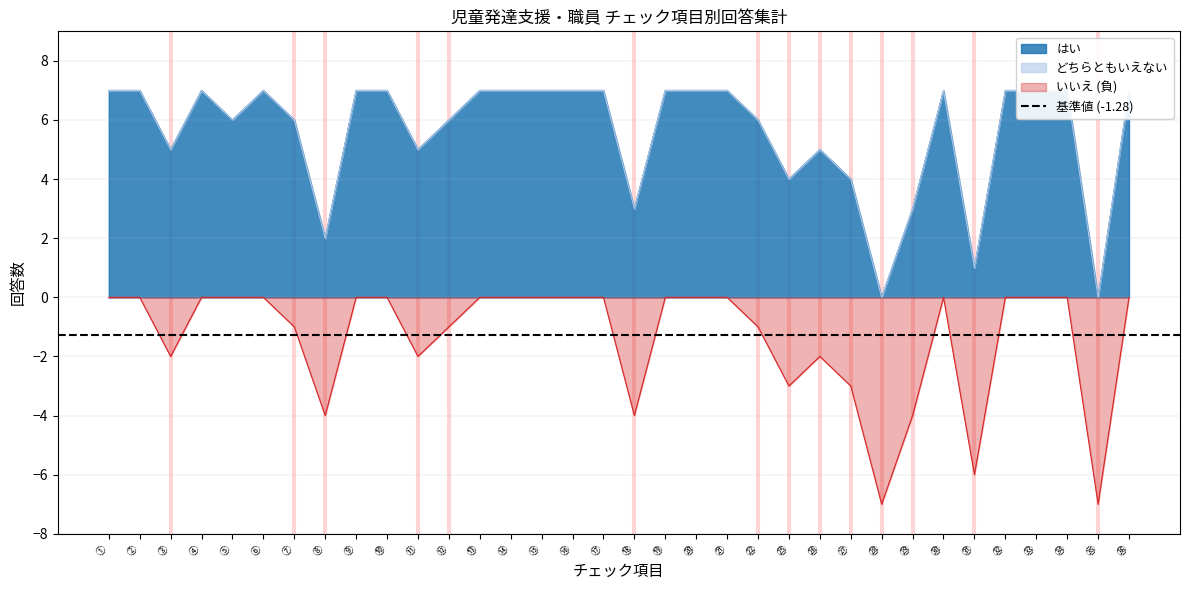

What is the sum of all いいえ values?

-47